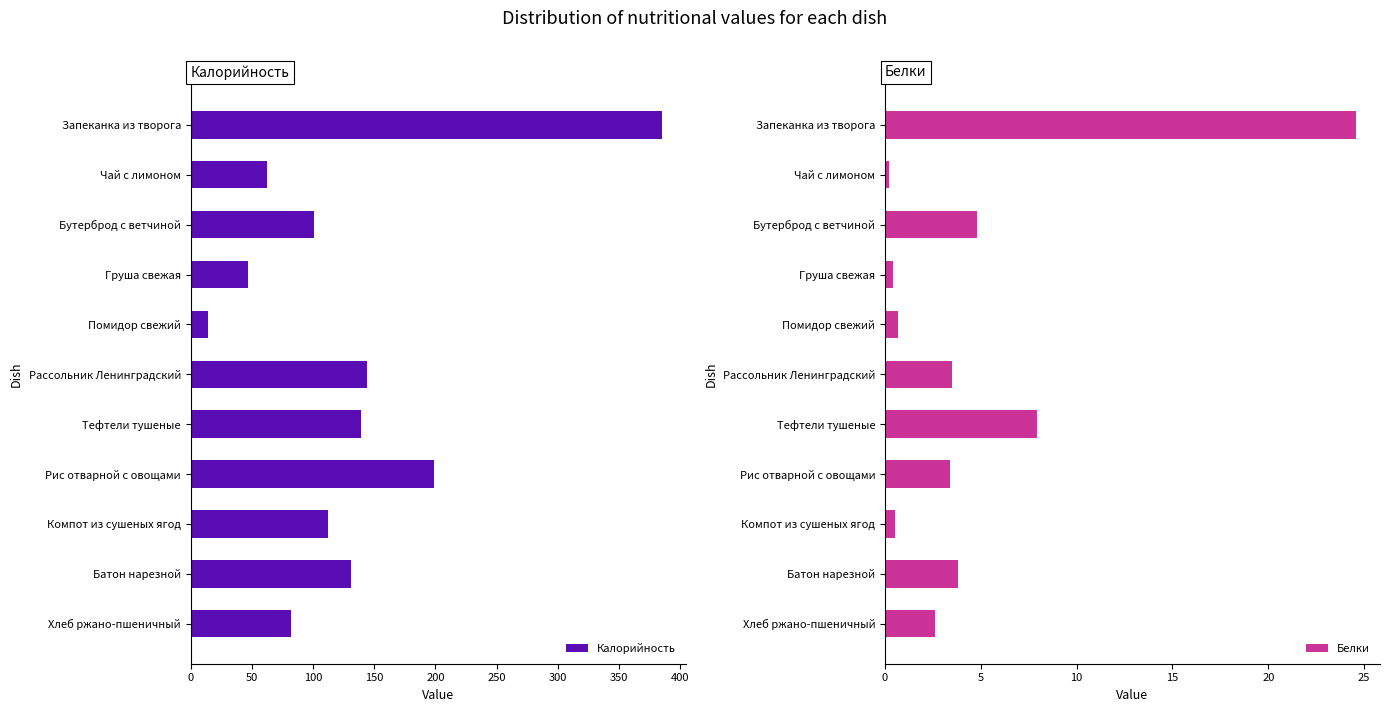

What is the sum of the Калорийность values at Тефтели тушеные and Помидор свежий?

153.2